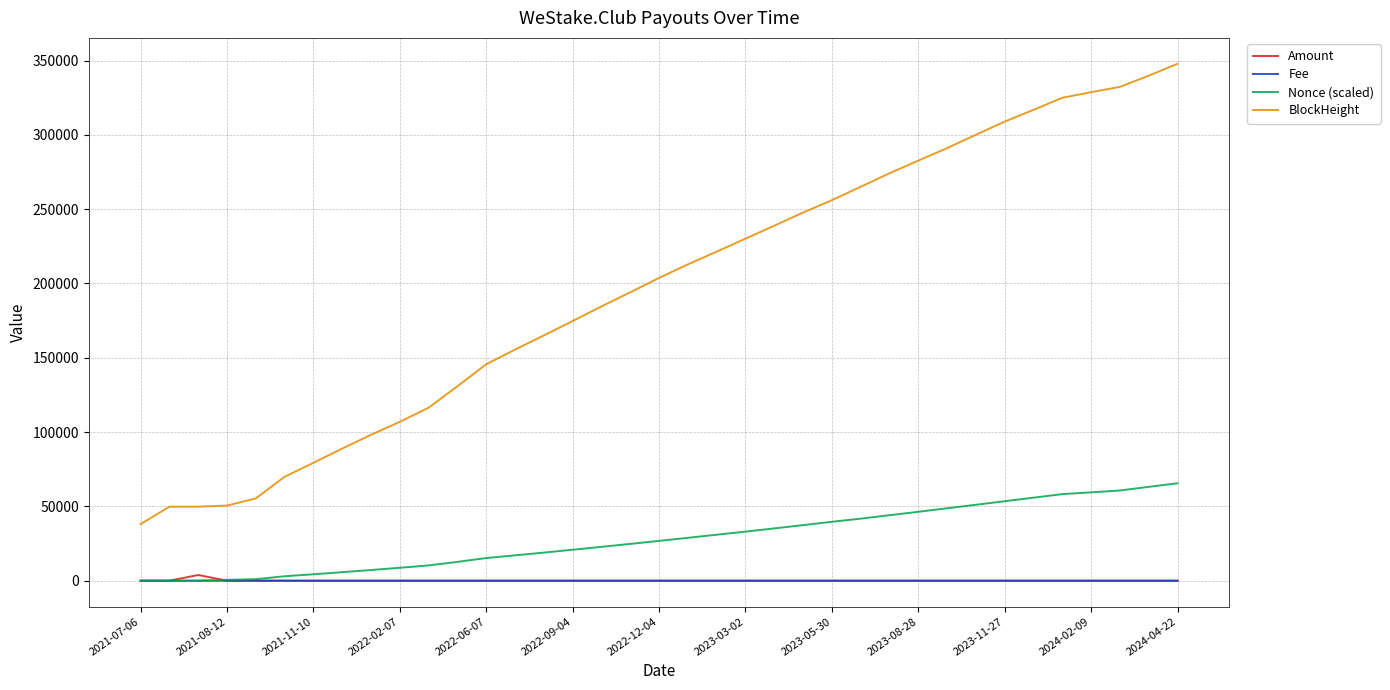

How many lines are shown in the chart?

4